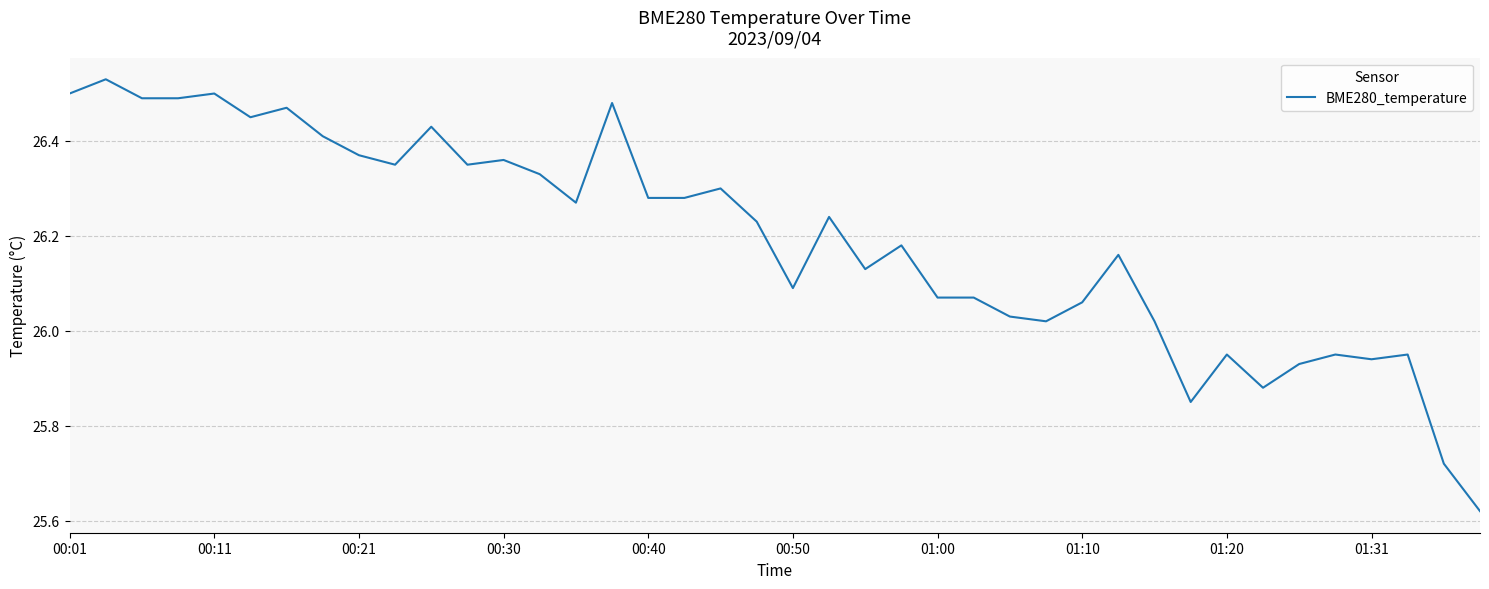

What is the difference between the maximum and minimum values?

0.9